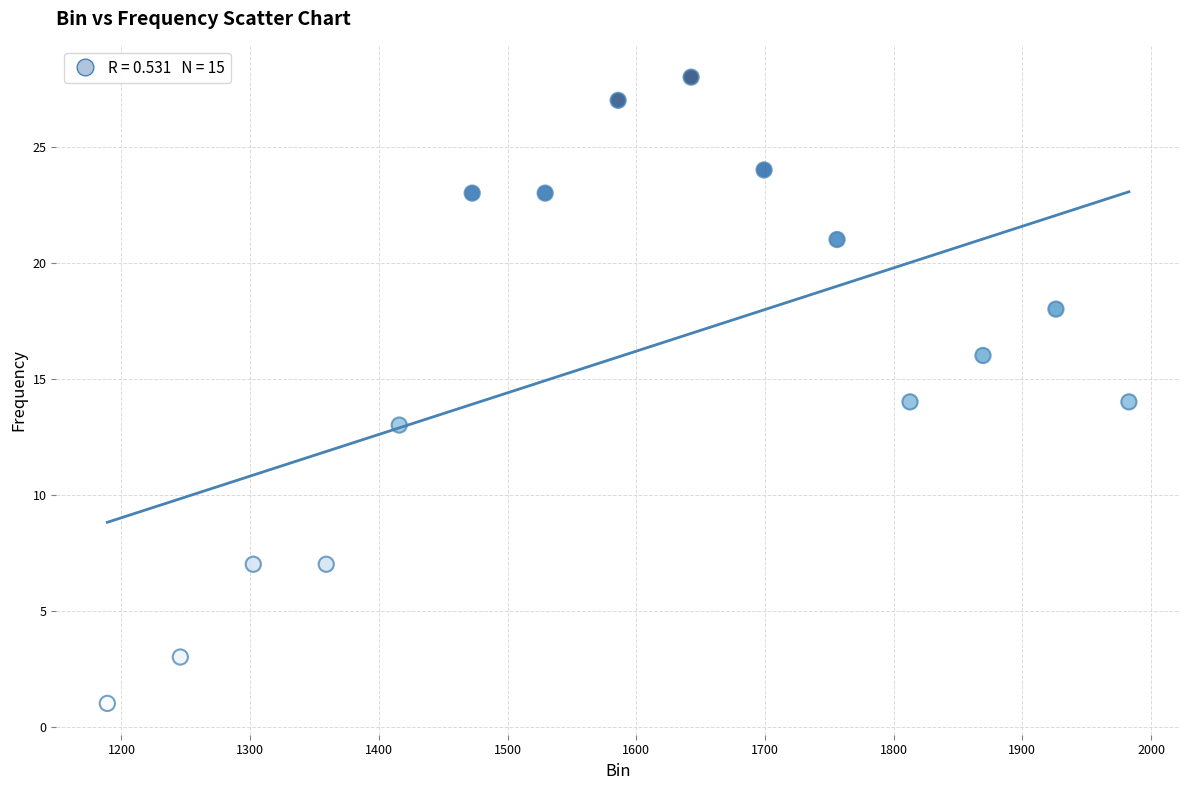

What is the range of Y values (max minus min)?

27